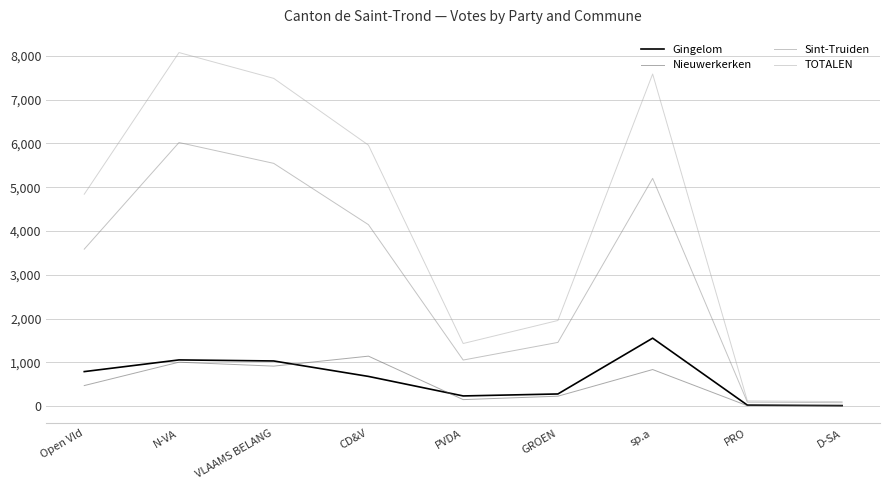

True or false: Nieuwerkerken has a value of 1789 at N-VA.

False